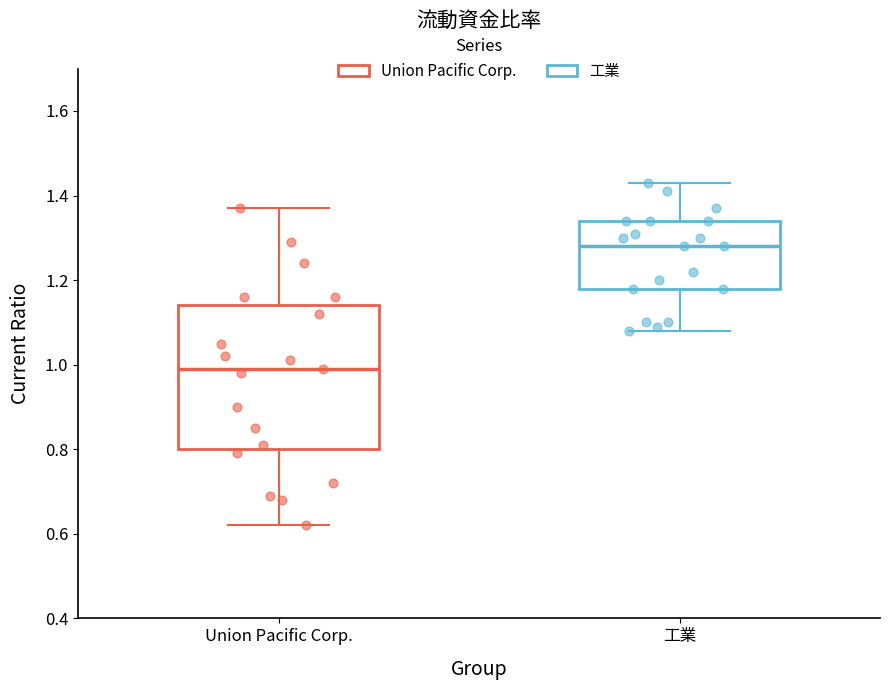

Reading left to right, read every box against the y-axis: the position of its median line, the range the box covers, and the ends of its whiskers. The values are not printed on the chart, so give them approximately, as read against the axis.

Union Pacific Corp.: median 1.00, box 0.80 to 1.14, whiskers 0.62 to 1.38
工業: median 1.28, box 1.18 to 1.34, whiskers 1.08 to 1.44